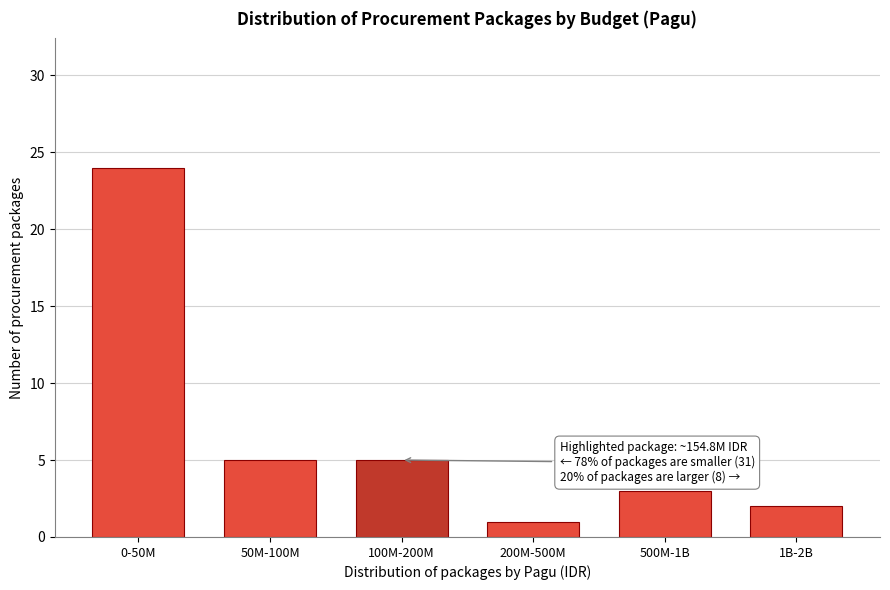

Reading left to right, list all the values displayed in this chart.

24	5	5	1	3	2